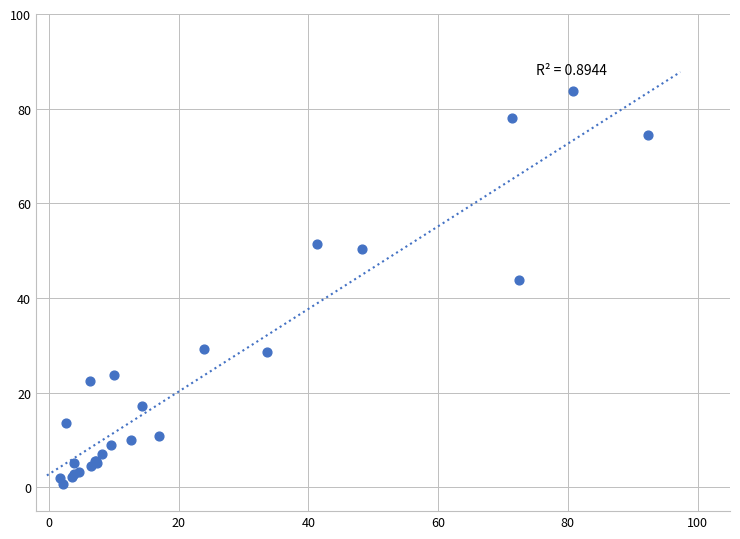

What Y value in the scatter plot is closest to 42?

43.7